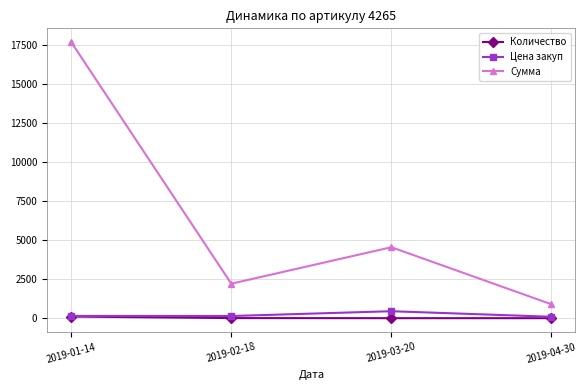

Which series changed the most between 2019-01-14 and 2019-03-20?

Сумма